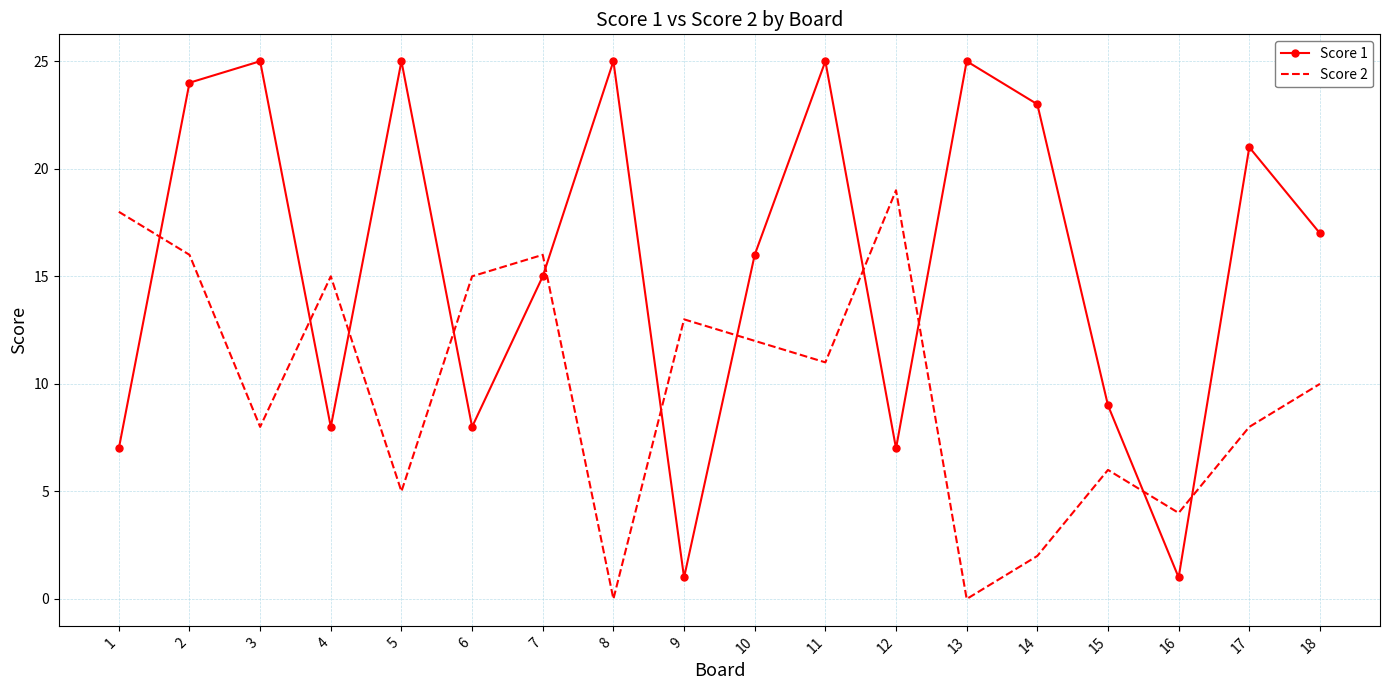

Which series has the largest range (max minus min)?

Score 1